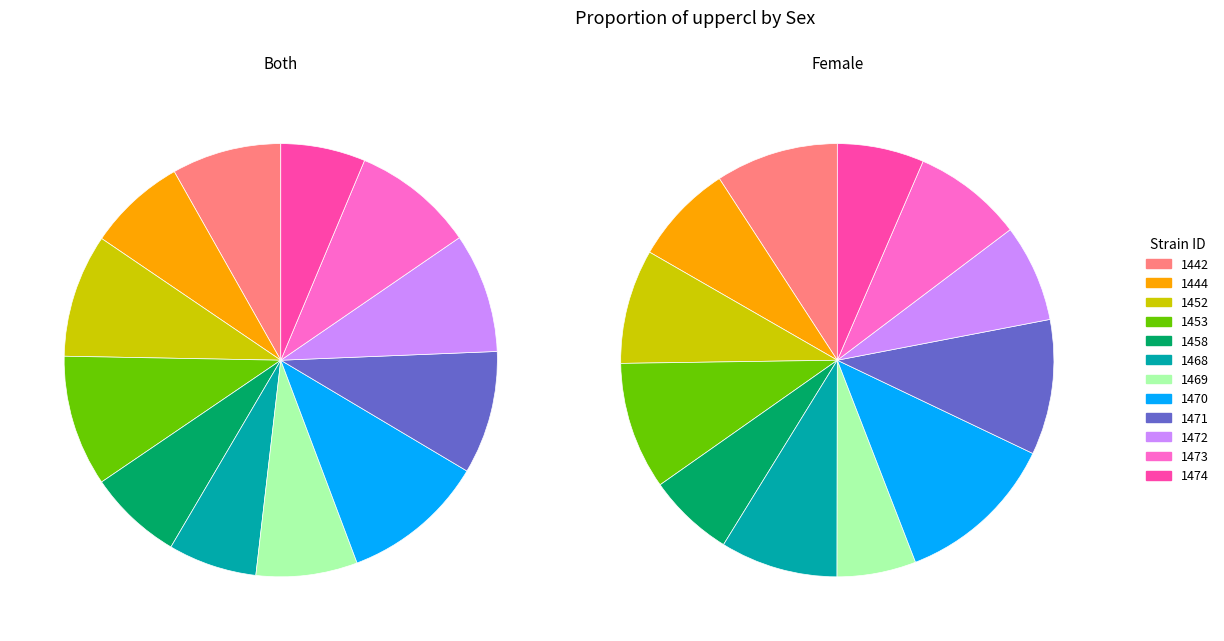

Rank the series by their maximum value, from highest to lowest.

f, both